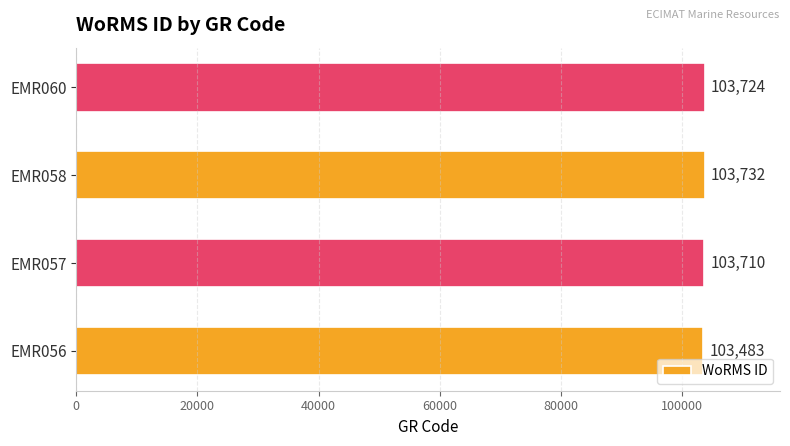

Rank the categories by value from lowest to highest.

EMR056, EMR057, EMR060, EMR058